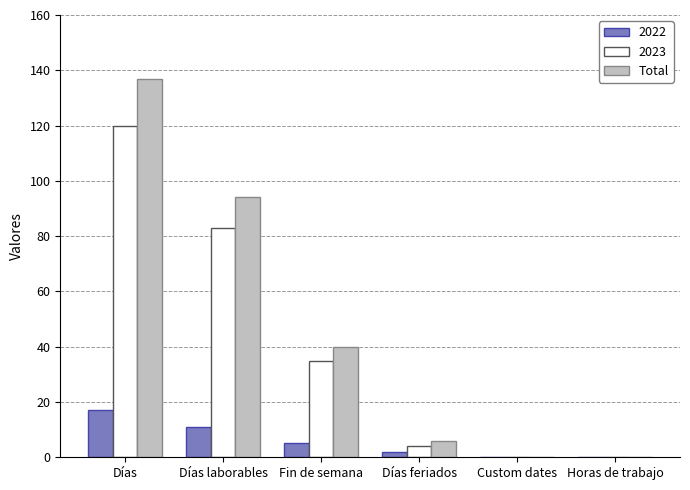

Is it true that 2023 equals 12 at Fin de semana?

False